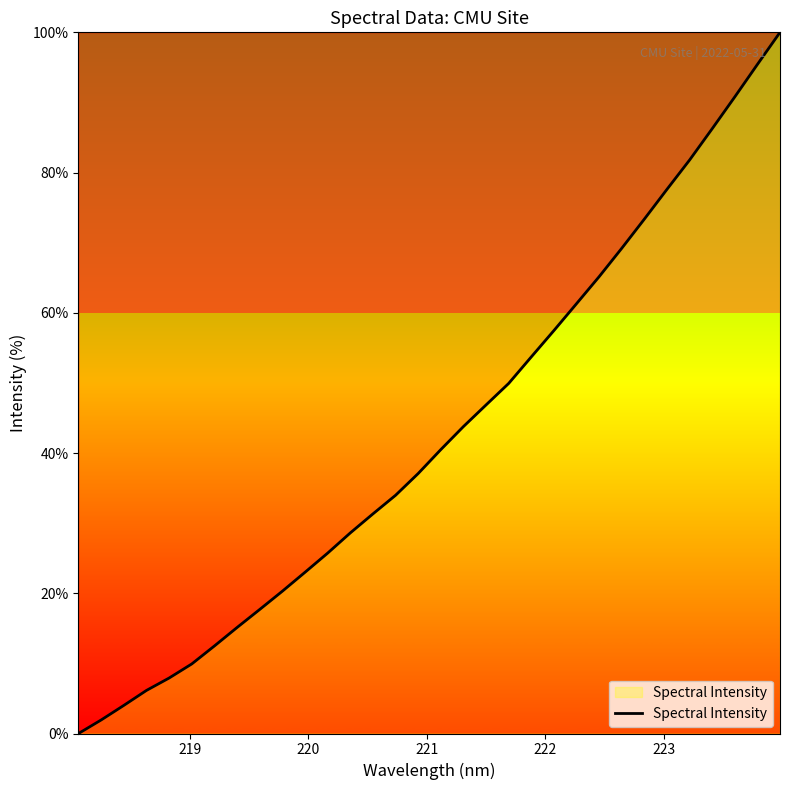

What is the maximum value shown in the chart?

100.0